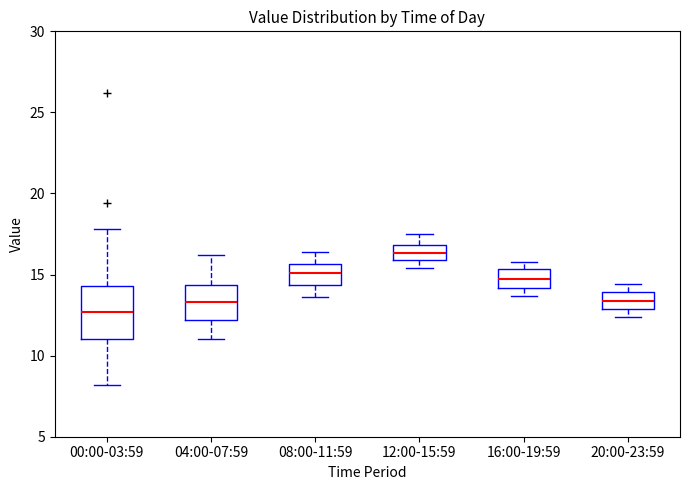

Which box's median line is the highest?

12:00-15:59